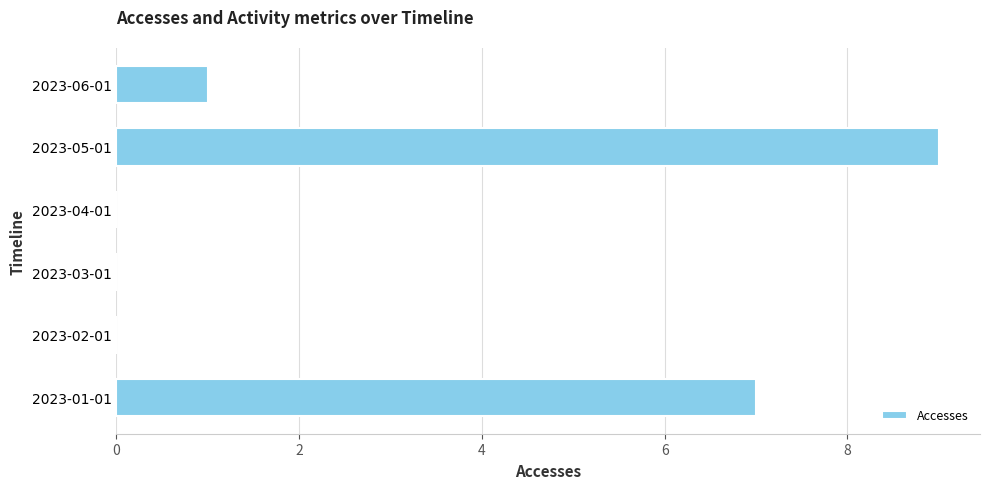

What is the change in value from 2023-02-01 to 2023-06-01?

+1